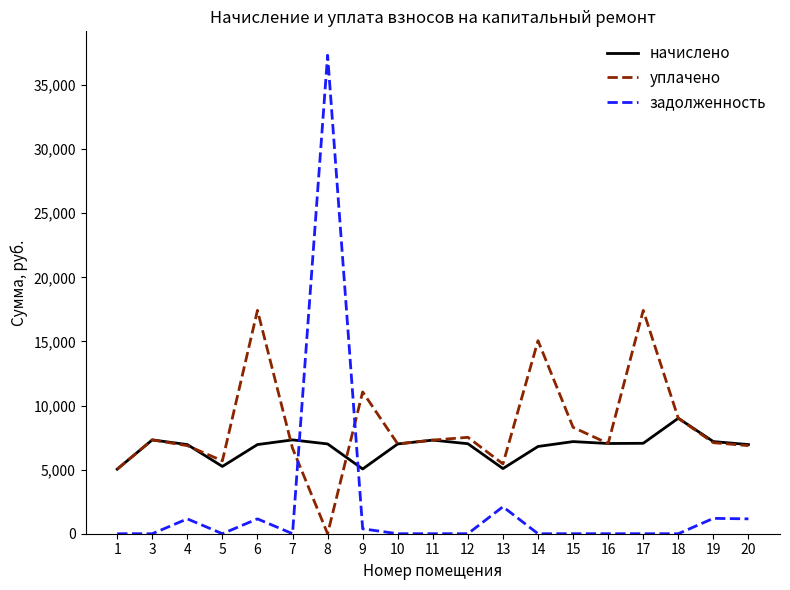

At how many categories does at least one series exceed 14238?

4